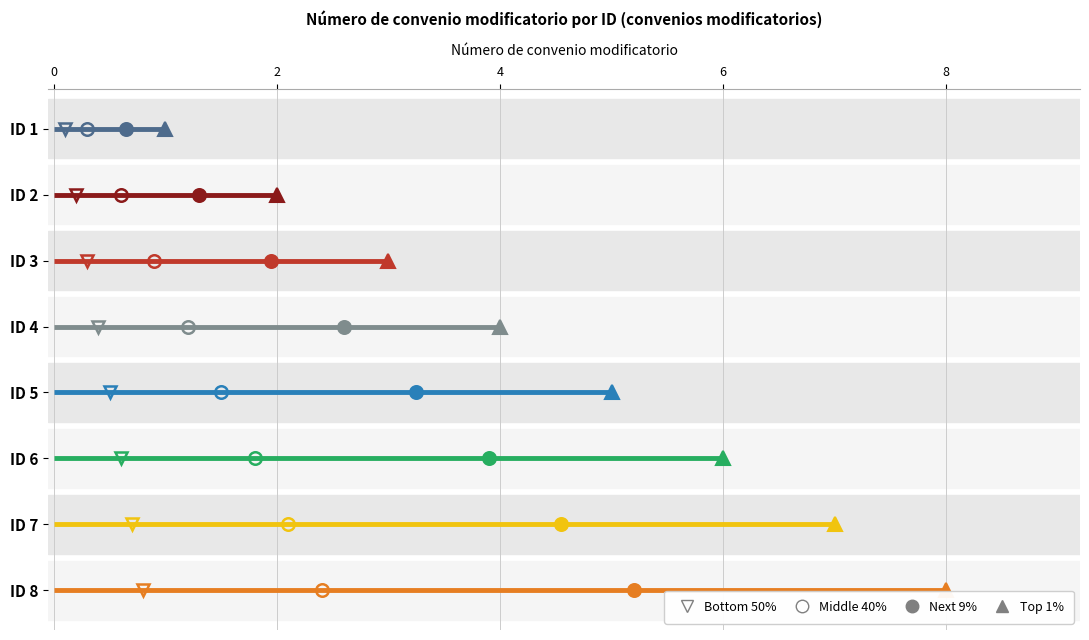

True or false: the data has more than 1 interior local peaks.

False